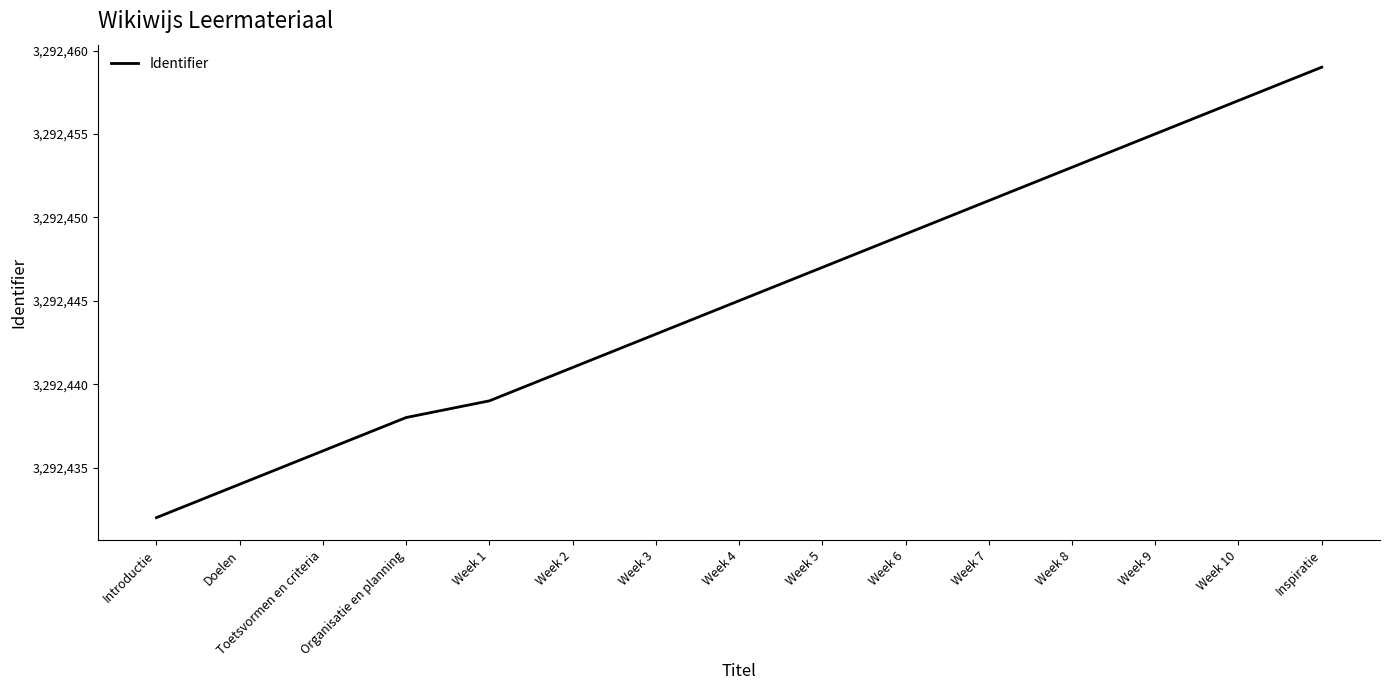

List the labels in order of value, largest first.

Inspiratie, Week 10, Week 9, Week 8, Week 7, Week 6, Week 5, Week 4, Week 3, Week 2, Week 1, Organisatie en planning, Toetsvormen en criteria, Doelen, Introductie